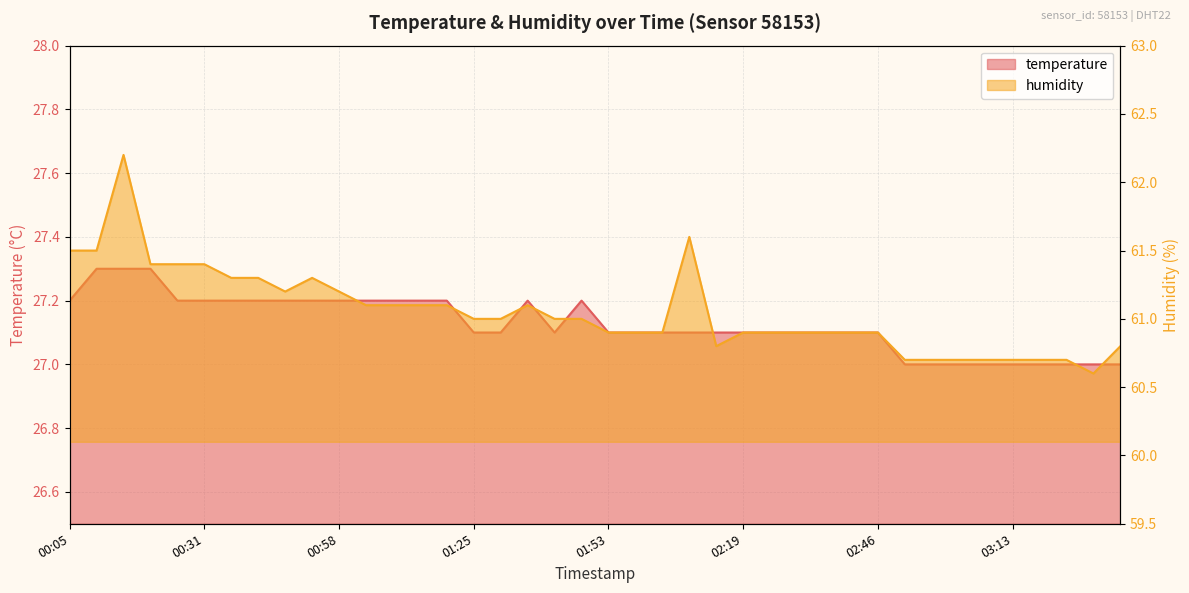

What is the greatest value displayed?

62.2